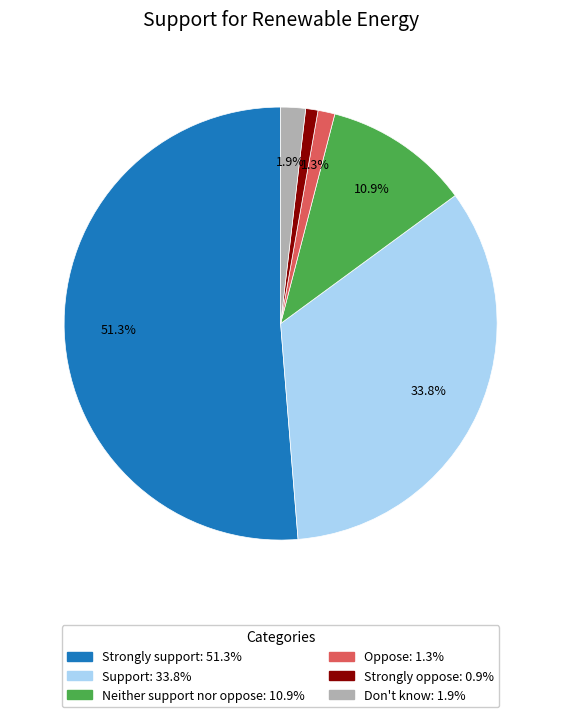

Does Oppose account for over 50% of the chart?

No